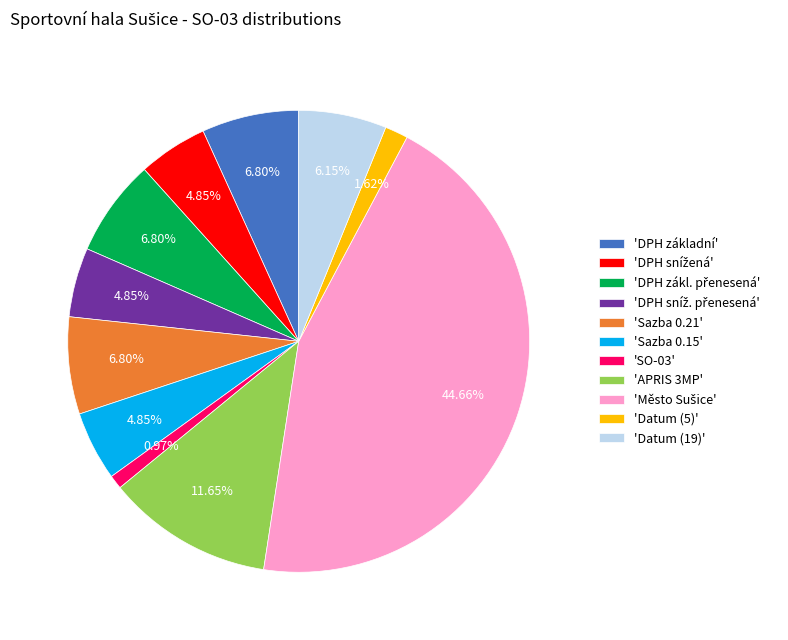

Is there any slice that represents more than half of the pie?

No